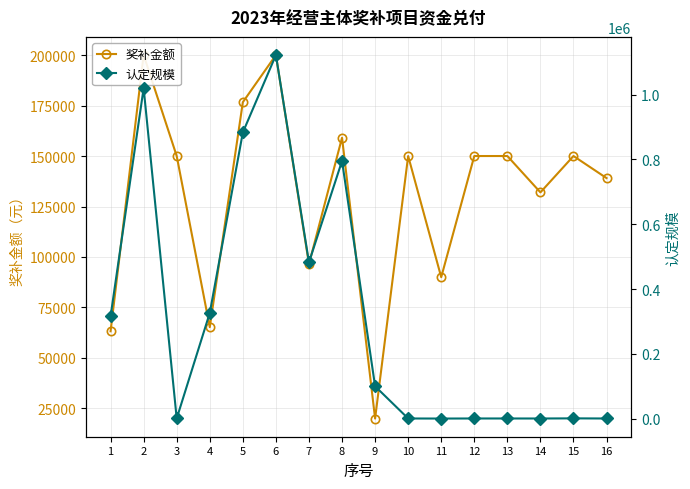

What is the sum of all 奖补金额 values?

2091749.0